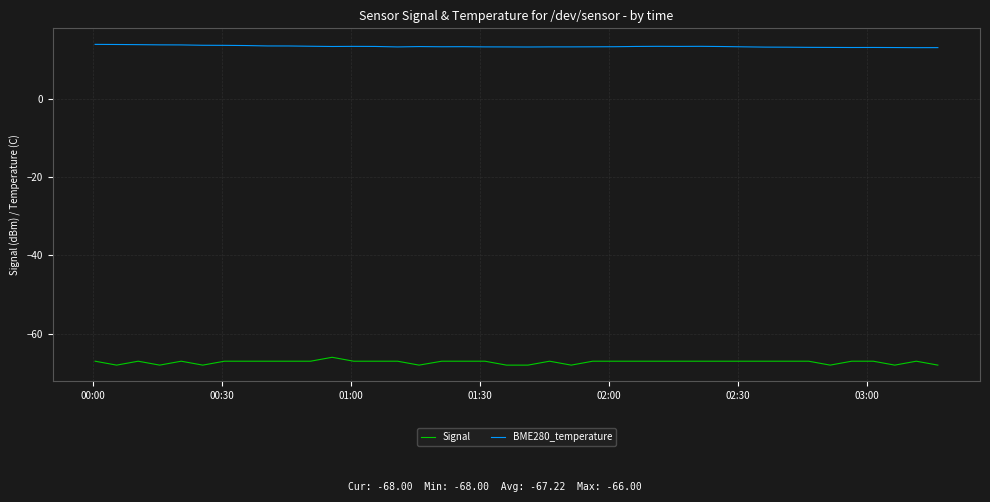

What is the sum of all Signal values?

-2689.0